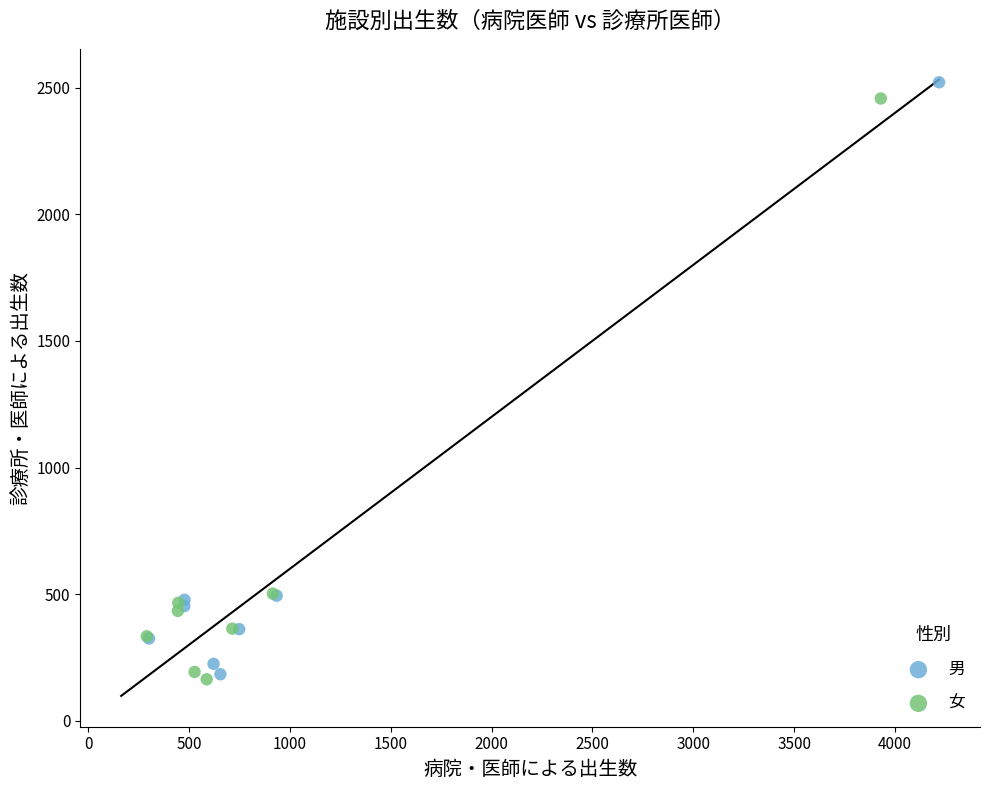

What are all the series names shown in the legend?

男, 女